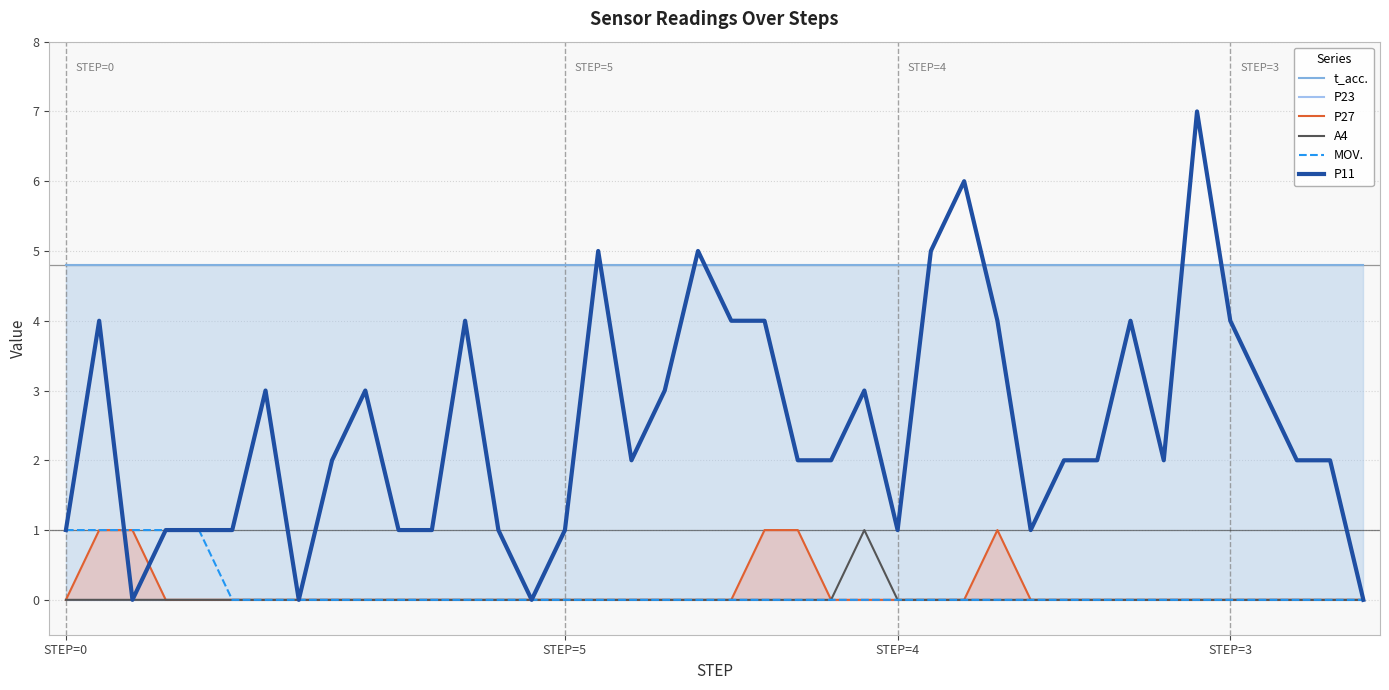

Between 17 and 35, which series saw the biggest shift?

P11